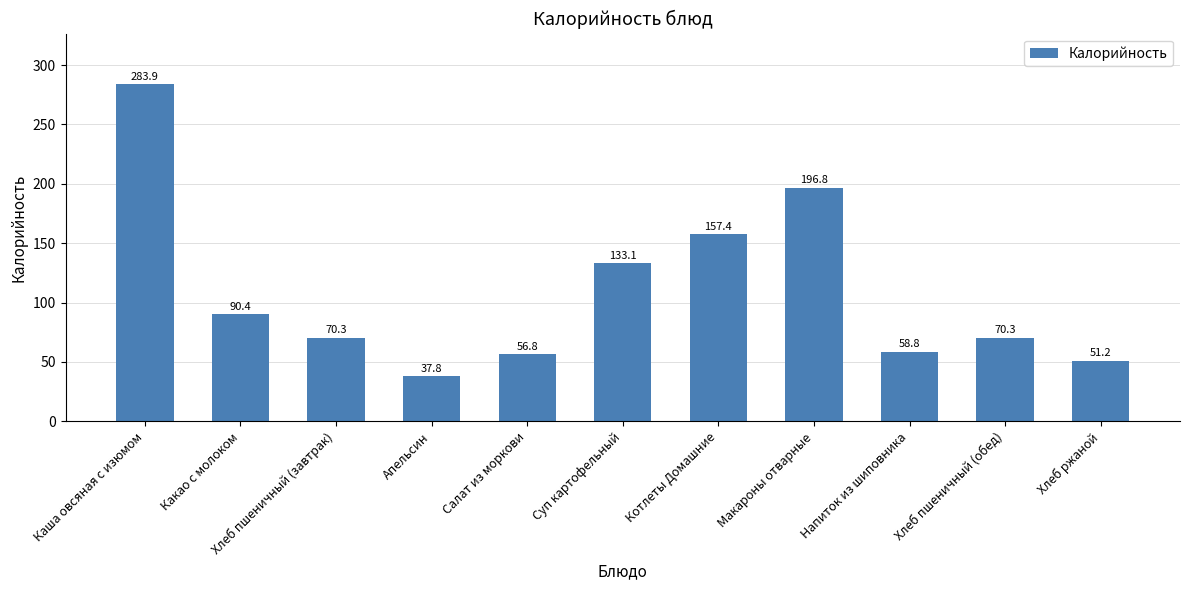

What is the label of the 6th bar from the right?

Суп картофельный